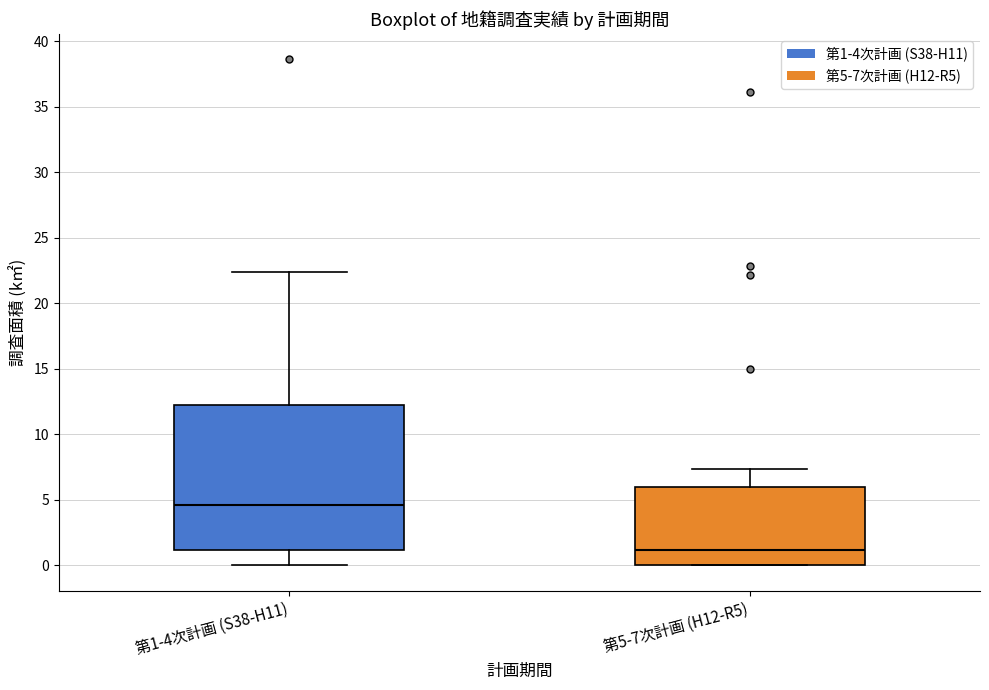

Reading left to right, transcribe this box plot: for each box, give where its median line is, the range the box spans, and where its two whiskers end, as read against the y-axis. The values are not printed on the chart, so give them approximately, as read against the axis.

第1-4次計画 (S38-H11): median 4.5, box 1.0 to 12.0, whiskers 0.0 to 22.5
第5-7次計画 (H12-R5): median 1.0, box 0.0 to 6.0, whiskers 0.0 to 7.5